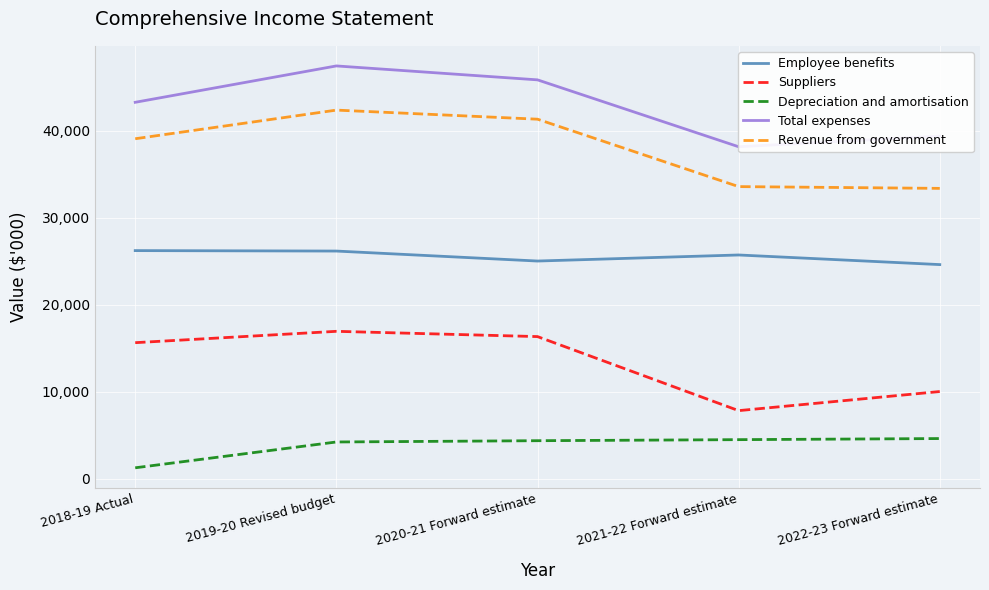

True or false: Depreciation and amortisation has more than 0 interior local peaks.

False